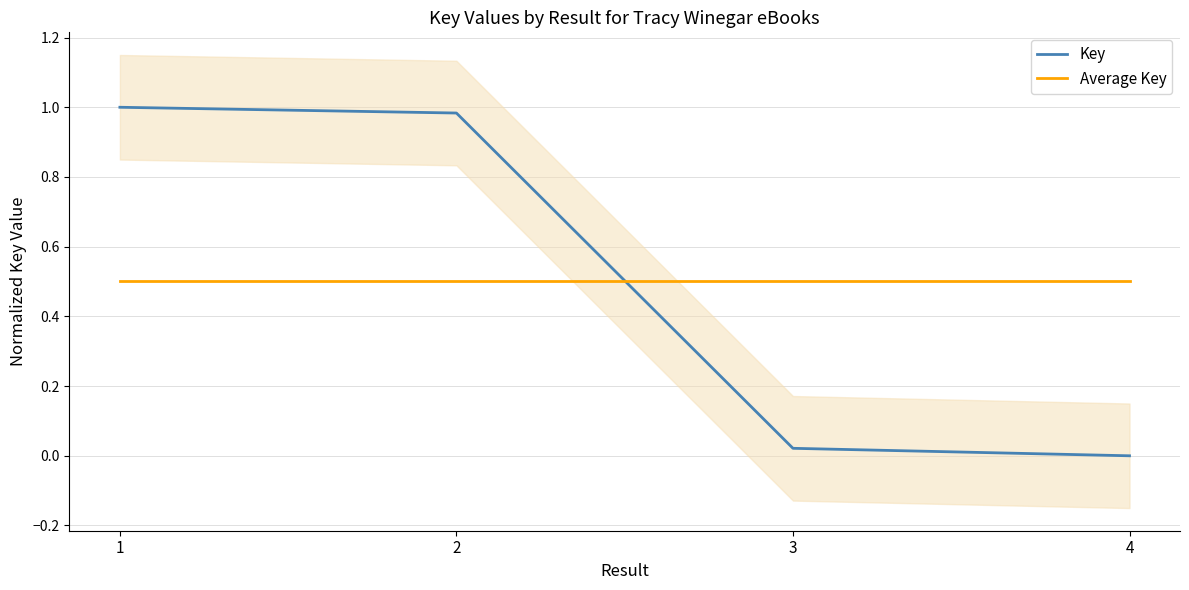

Is it true that Average Key equals 0.5 at 1?

True